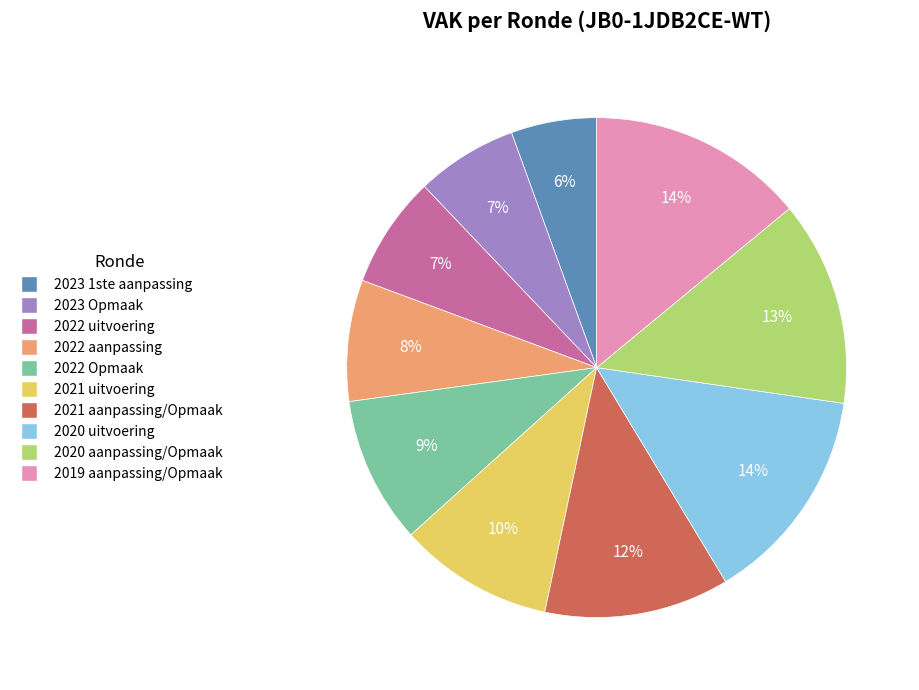

To the nearest percent, what is the average slice percentage?

10%